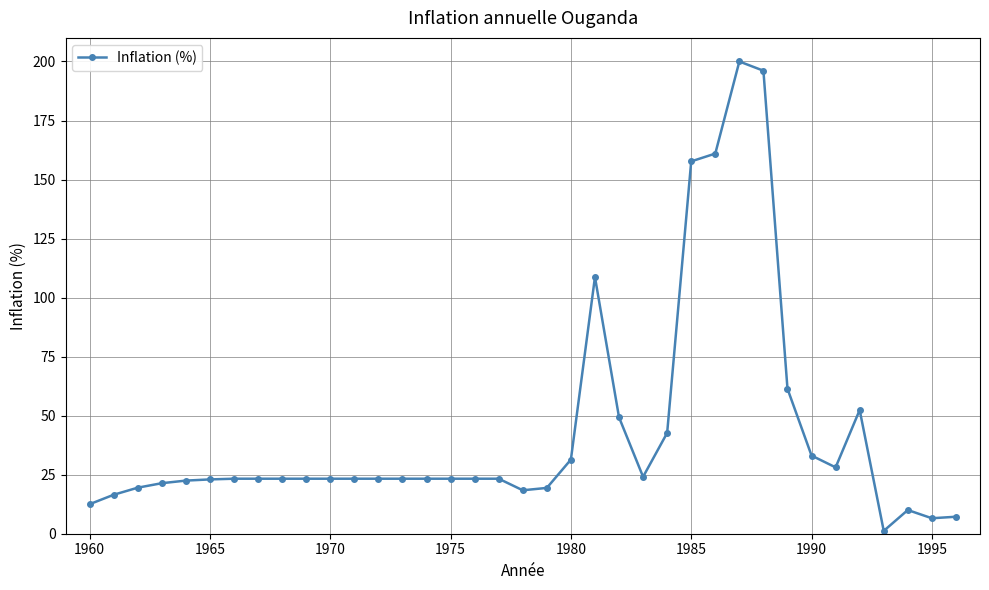

What is the maximum value shown in the chart?

200.0